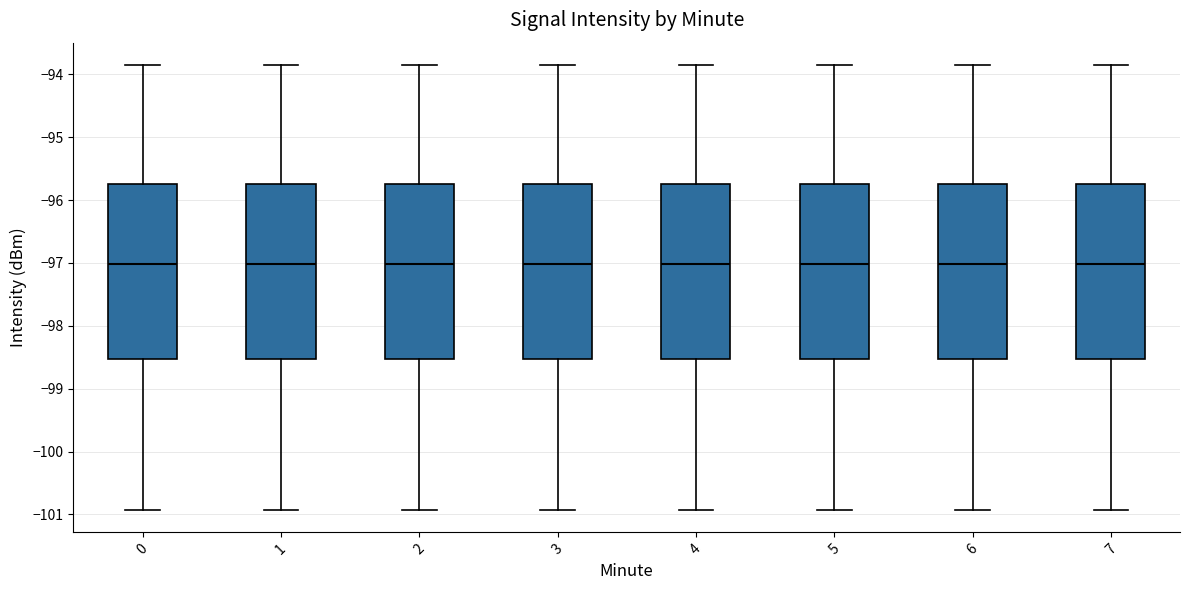

Reading left to right, transcribe this box plot: for each box, give where its median line is, the range the box spans, and where its two whiskers end, as read against the y-axis. The values are not printed on the chart, so give them approximately, as read against the axis.

0: median -97.0, box -98.5 to -95.7, whiskers -100.9 to -93.8
1: median -97.0, box -98.5 to -95.7, whiskers -100.9 to -93.8
2: median -97.0, box -98.5 to -95.7, whiskers -100.9 to -93.8
3: median -97.0, box -98.5 to -95.7, whiskers -100.9 to -93.8
4: median -97.0, box -98.5 to -95.7, whiskers -100.9 to -93.8
5: median -97.0, box -98.5 to -95.7, whiskers -100.9 to -93.8
6: median -97.0, box -98.5 to -95.7, whiskers -100.9 to -93.8
7: median -97.0, box -98.5 to -95.7, whiskers -100.9 to -93.8